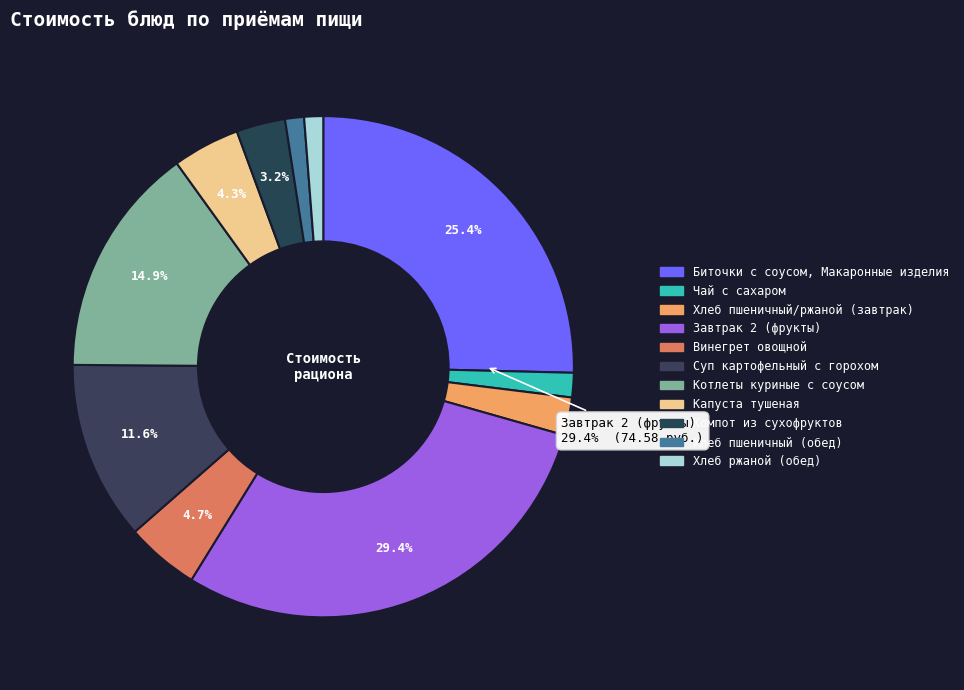

Is Хлеб пшеничный/ржаной (завтрак) the majority of the pie?

No